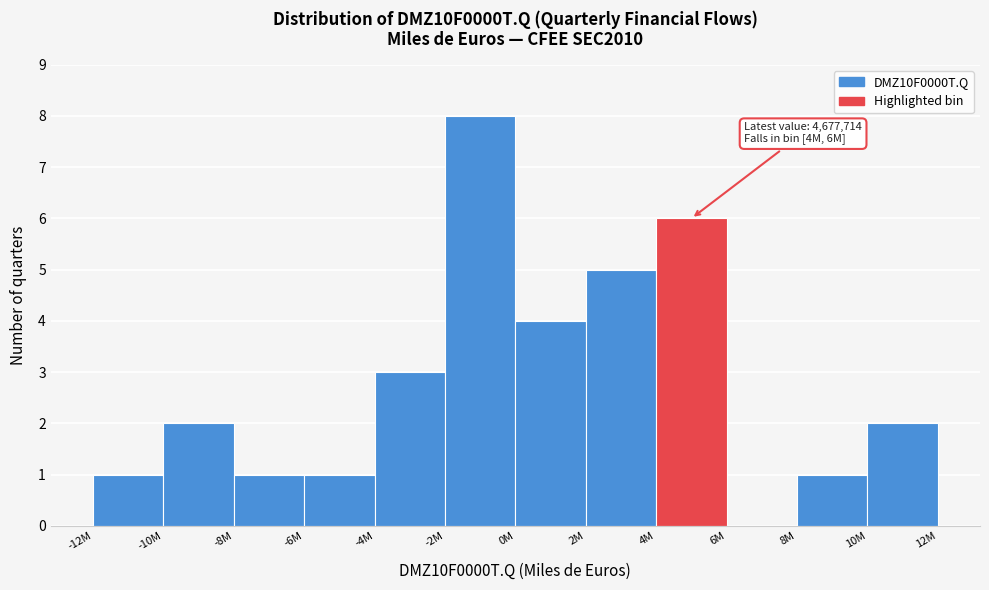

Reading left to right, what are all the values shown in this chart?

-12M=1	-10M=2	-8M=1	-6M=1	-4M=3	-2M=8	0M=4	2M=5	4M=6	6M=0	8M=1	10M=2